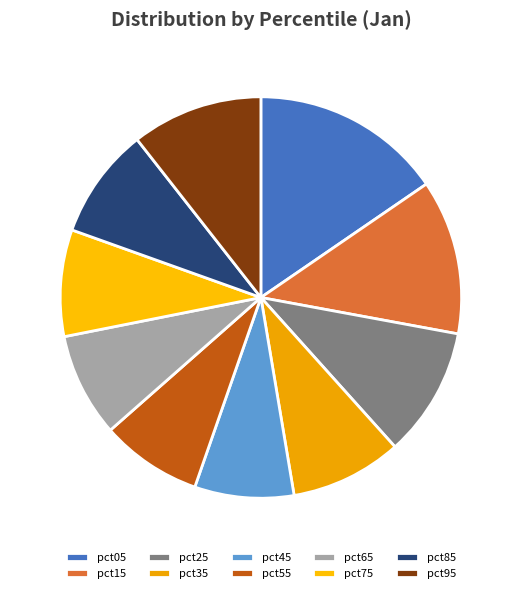

Does pct95 represent more than half of the total?

No